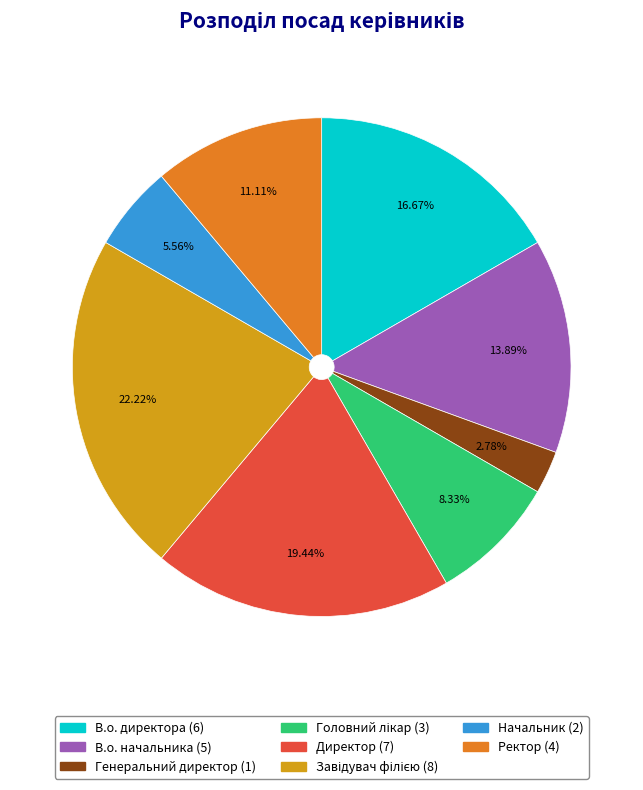

True or false: В.о. директора accounts for 17% of the total.

True